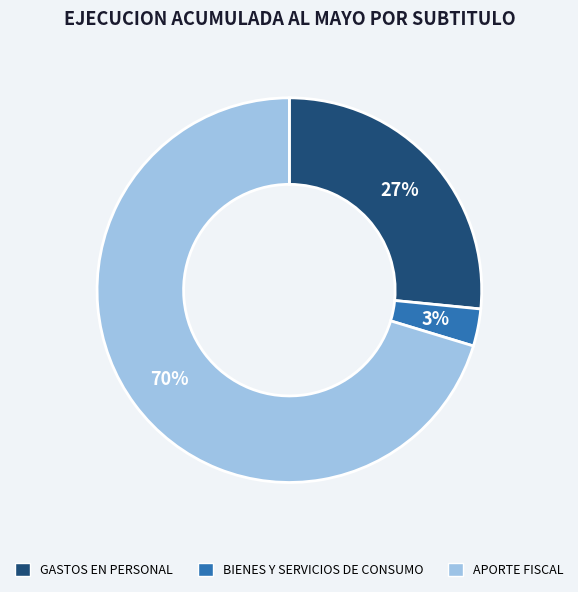

Rank the categories by value from highest to lowest.

APORTE FISCAL, GASTOS EN PERSONAL, BIENES Y SERVICIOS DE CONSUMO